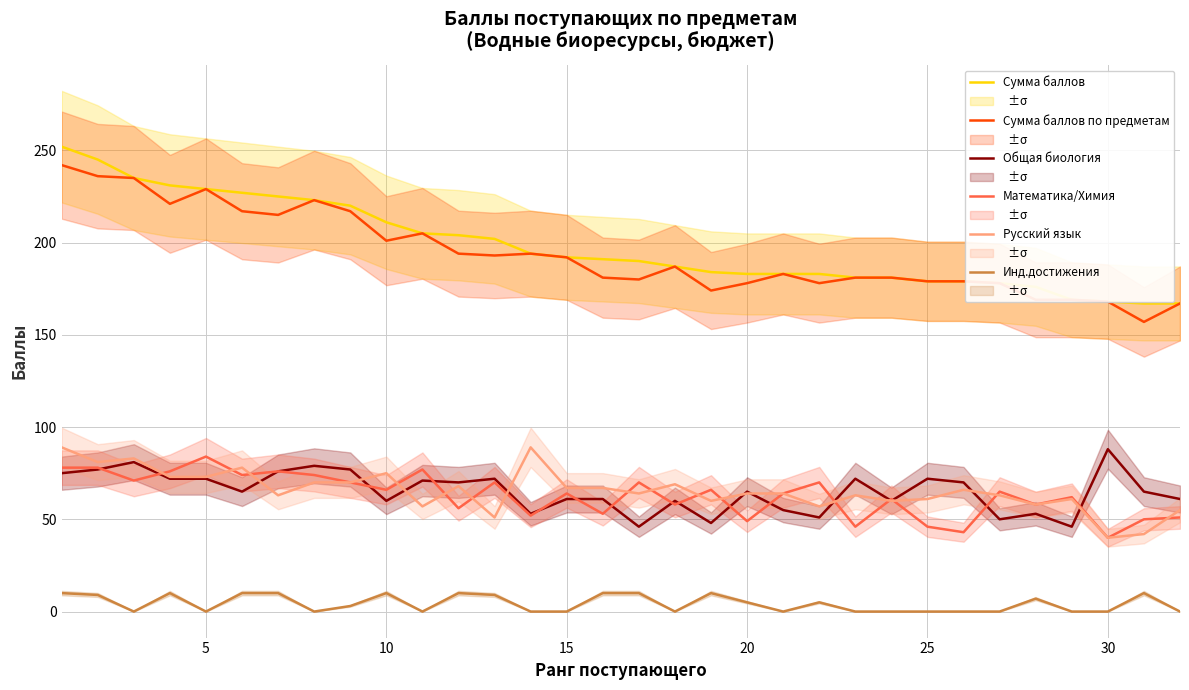

How many interior local valleys does the Математика/Химия series have?

12